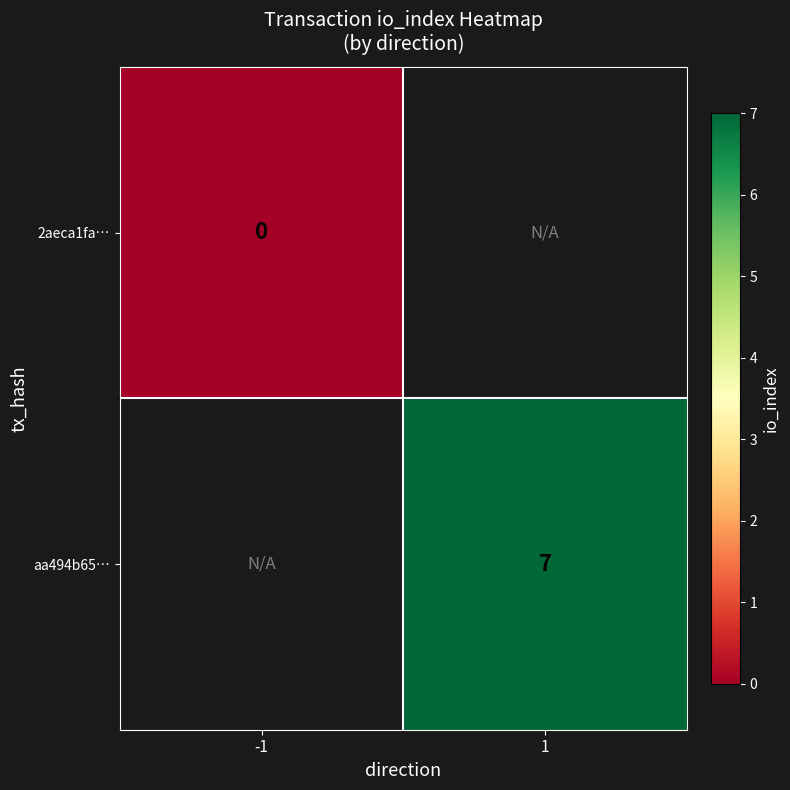

The value of aa494b65… at 1 is 7. True or false?

True